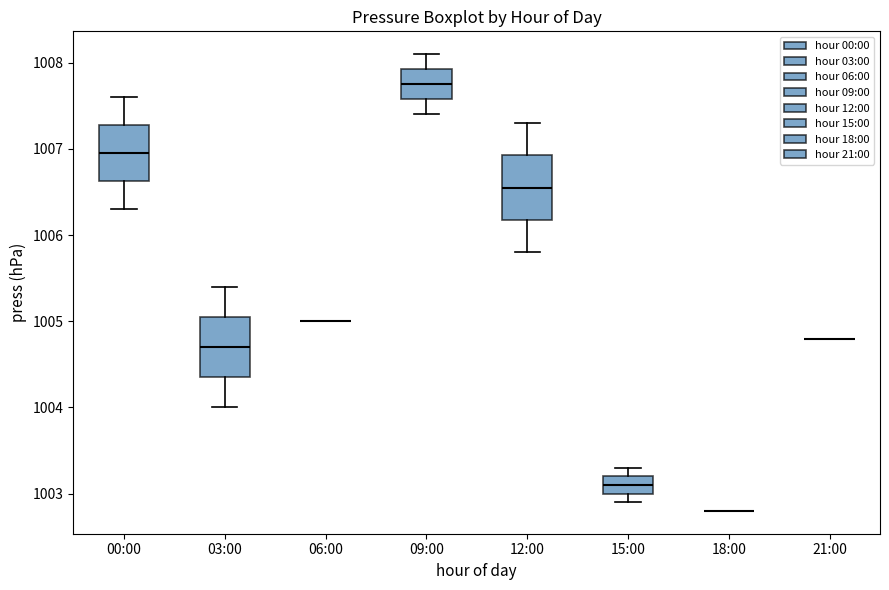

Reading left to right, read every box against the y-axis: the position of its median line, the range the box covers, and the ends of its whiskers. The values are not printed on the chart, so give them approximately, as read against the axis.

00:00: median 1007.0, box 1006.6 to 1007.3, whiskers 1006.3 to 1007.6
03:00: median 1004.7, box 1004.4 to 1005.1, whiskers 1004.0 to 1005.4
06:00: box collapsed to a line at 1005.0, whiskers 1005.0 to 1005.0
09:00: median 1007.8, box 1007.6 to 1007.9, whiskers 1007.4 to 1008.1
12:00: median 1006.6, box 1006.2 to 1006.9, whiskers 1005.8 to 1007.3
15:00: median 1003.1, box 1003.0 to 1003.2, whiskers 1002.9 to 1003.3
18:00: box collapsed to a line at 1002.8, whiskers 1002.8 to 1002.8
21:00: box collapsed to a line at 1004.8, whiskers 1004.8 to 1004.8